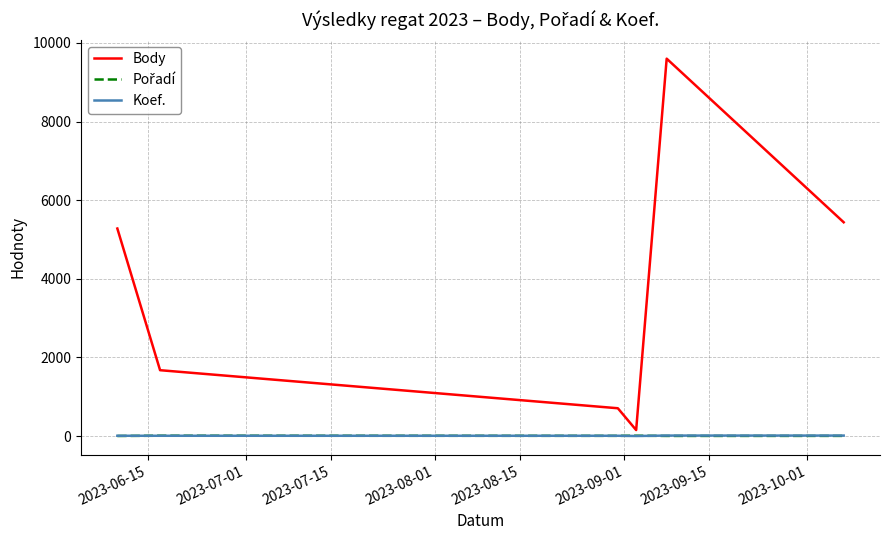

What is the difference between the maximum and second lowest values in the Koef. series?

5